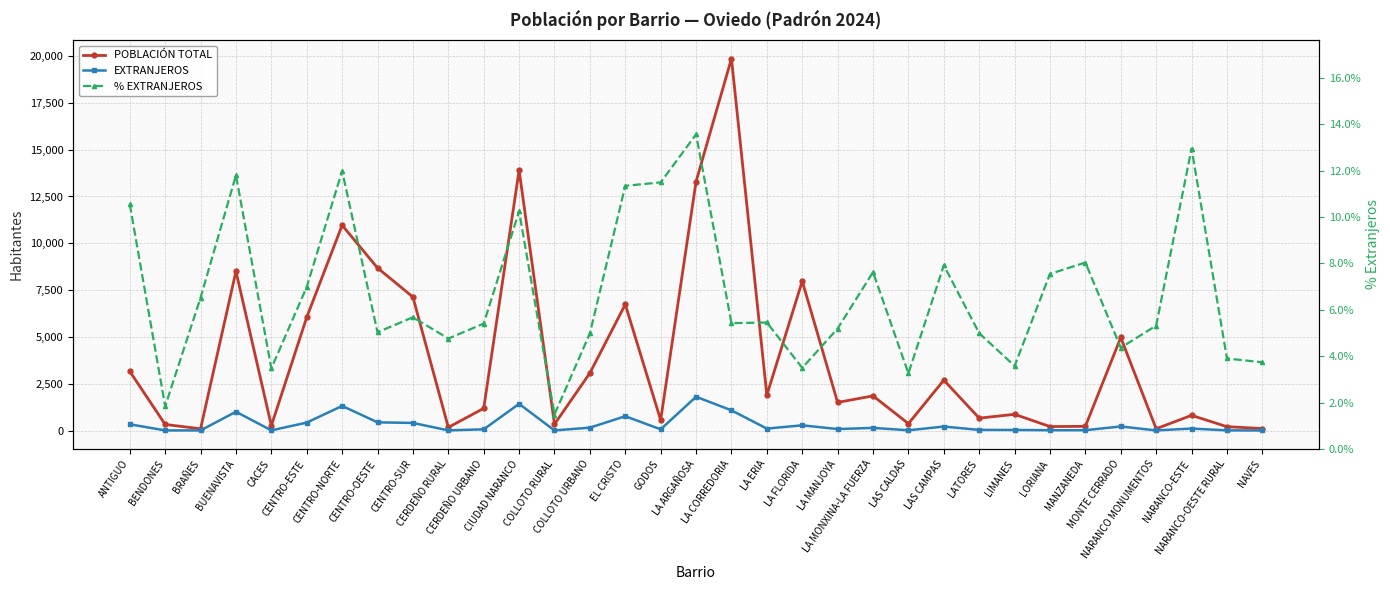

Where does the POBLACIÓN TOTAL series first go above 1502?

ANTIGUO